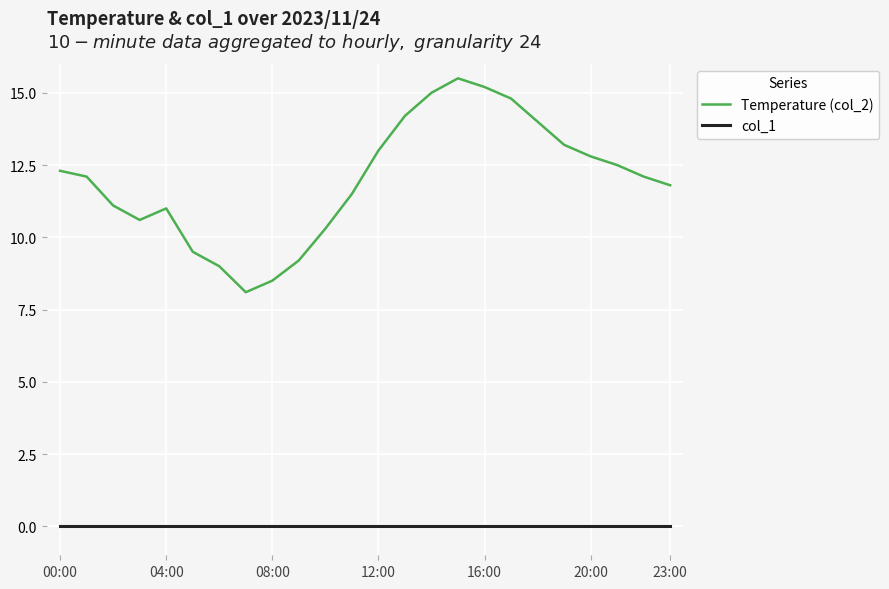

What is the highest value of the Temperature (col_2) series?

15.5